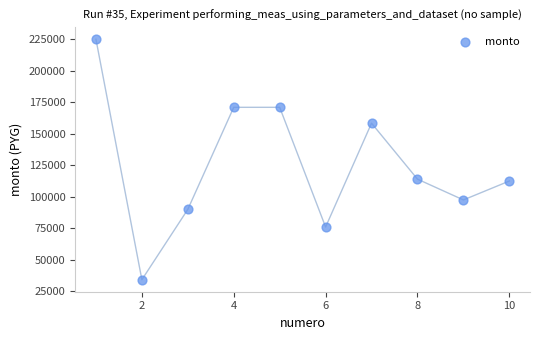

What is the range of X values (max minus min)?

9